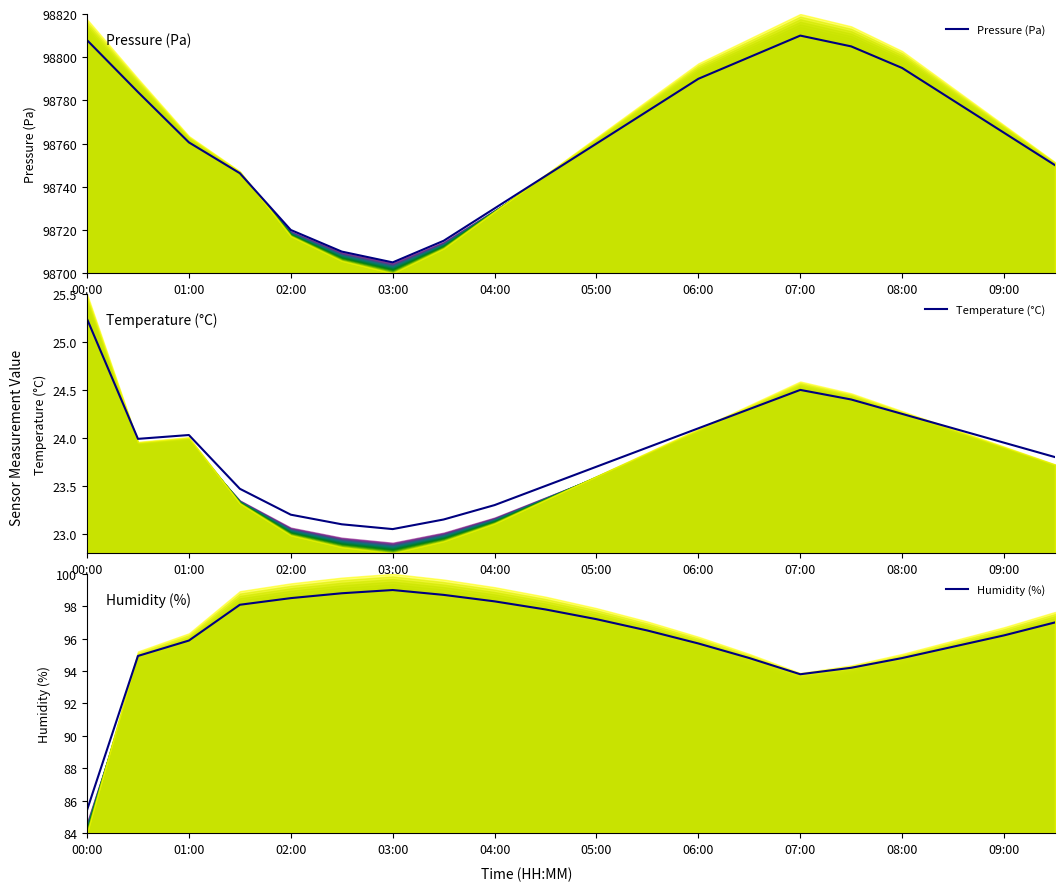

True or false: Temperature (°C) and Humidity (%) cross at least once.

False